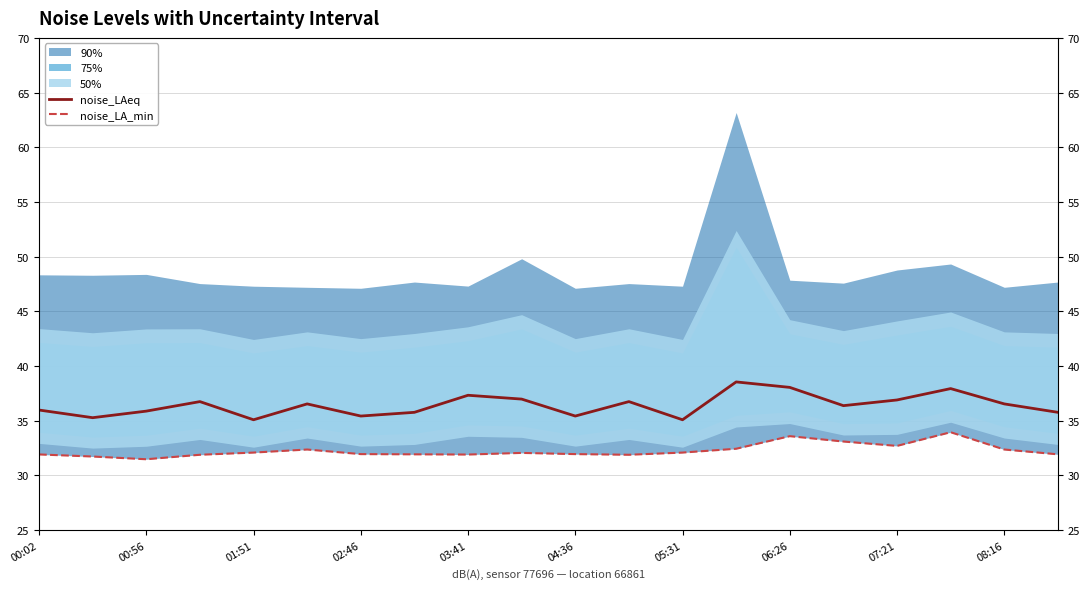

In noise_LA_min, how many points are higher than both neighbors (excluding endpoints)?

4